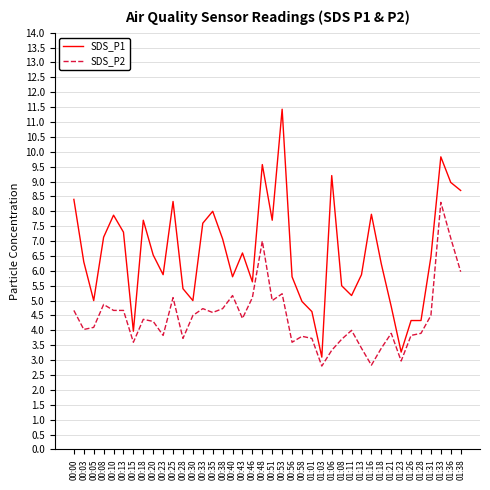

Which series has the largest range (max minus min)?

SDS_P1